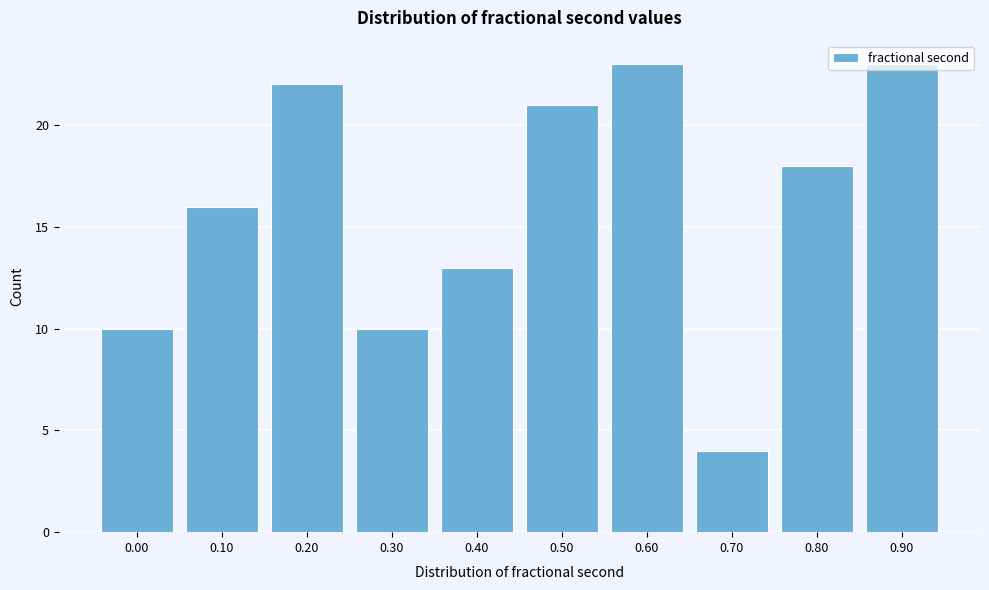

What is the sum of the values at 0.60 and 0.50?

44